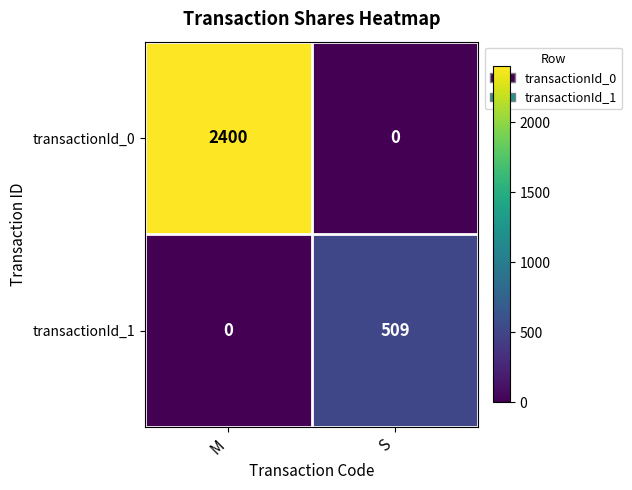

What is the sum of the transactionId_1 values at S and M?

509